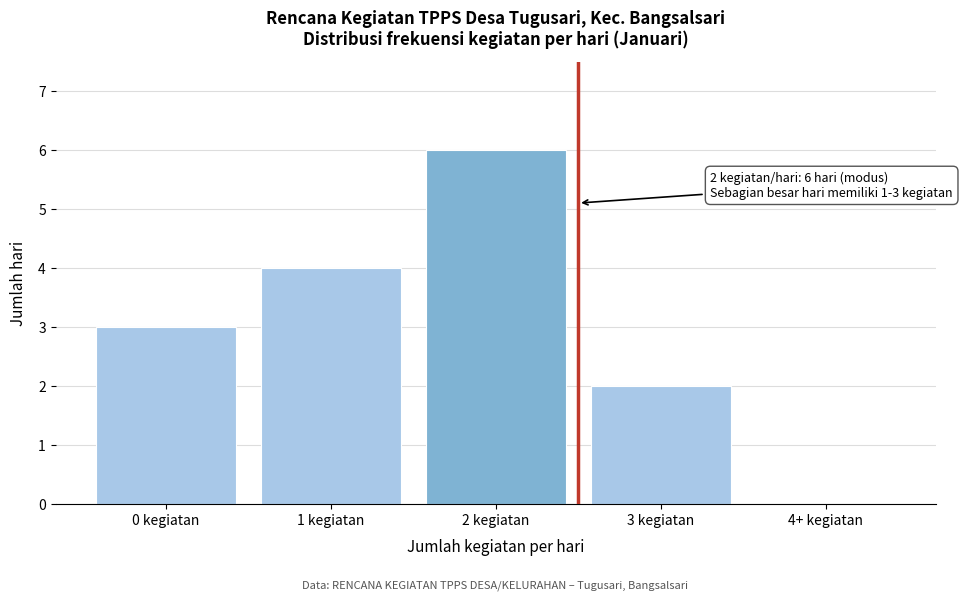

Reading left to right, list all the values displayed in this chart.

0 kegiatan=3	1 kegiatan=4	2 kegiatan=6	3 kegiatan=2	4+ kegiatan=0